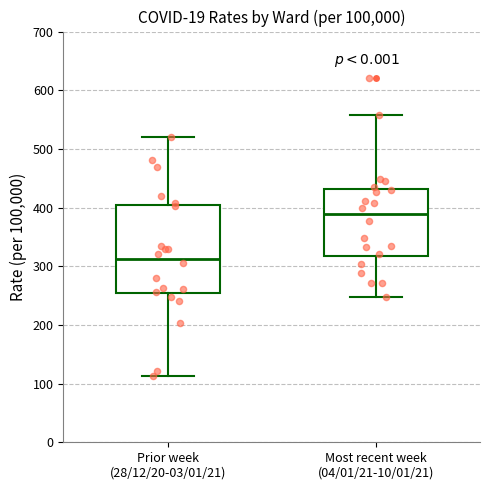

Which box is the tallest, from its lower edge to its upper edge?

Prior week (28/12/20-03/01/21)